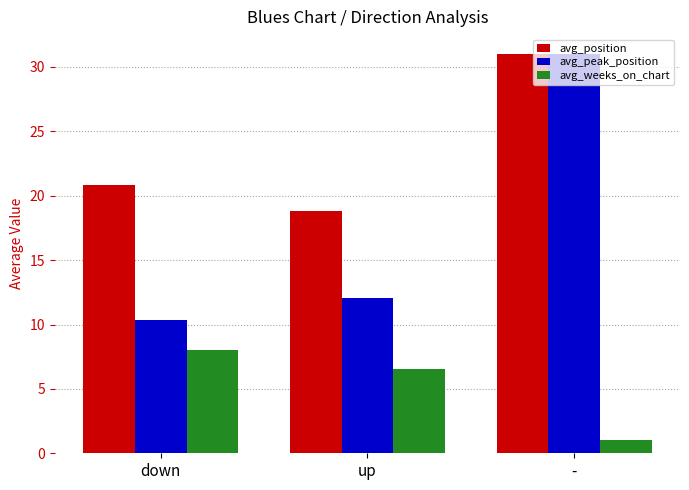

At which label does avg_position first exceed 20?

down